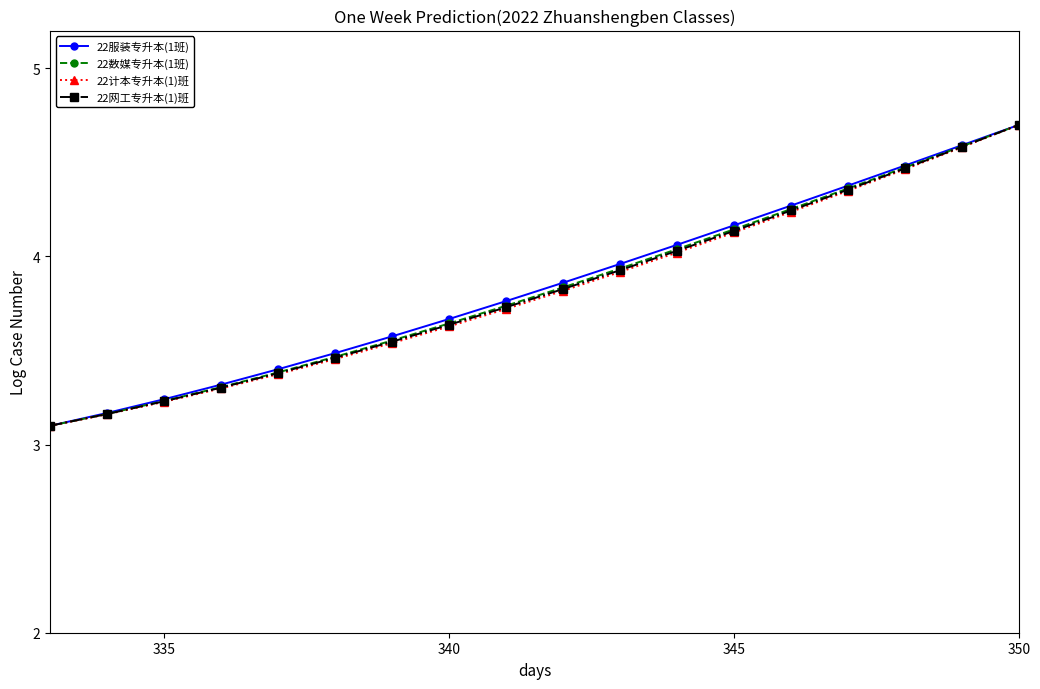

What is the highest value of the 22服装专升本(1班) series?

4.7